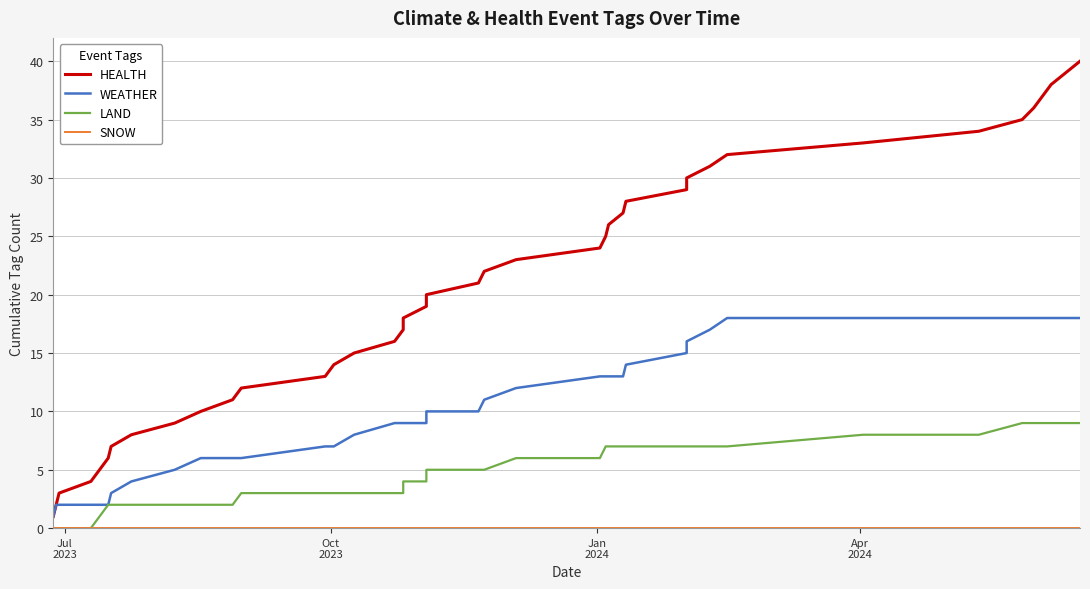

List the series in order of their peak value, lowest first.

SNOW, LAND, WEATHER, HEALTH